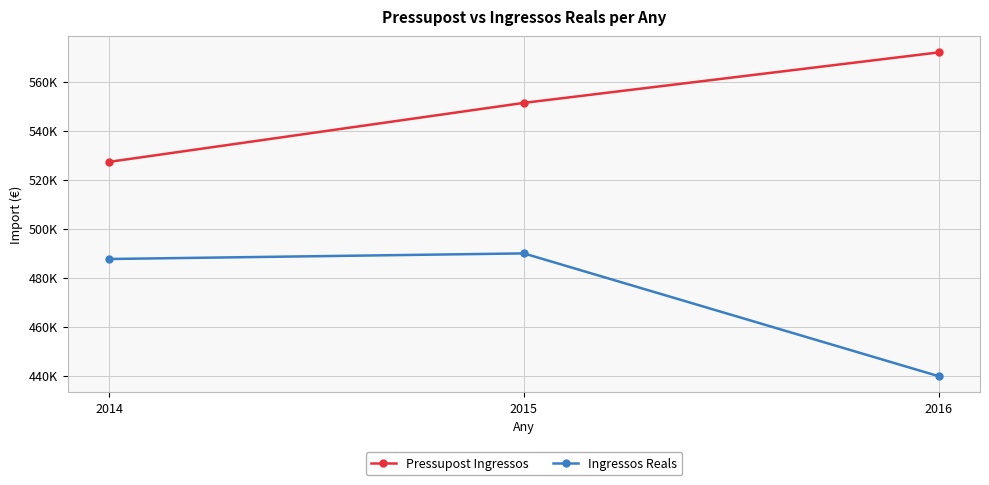

The value of Ingressos Reals at 2016 is 666361.7. True or false?

False